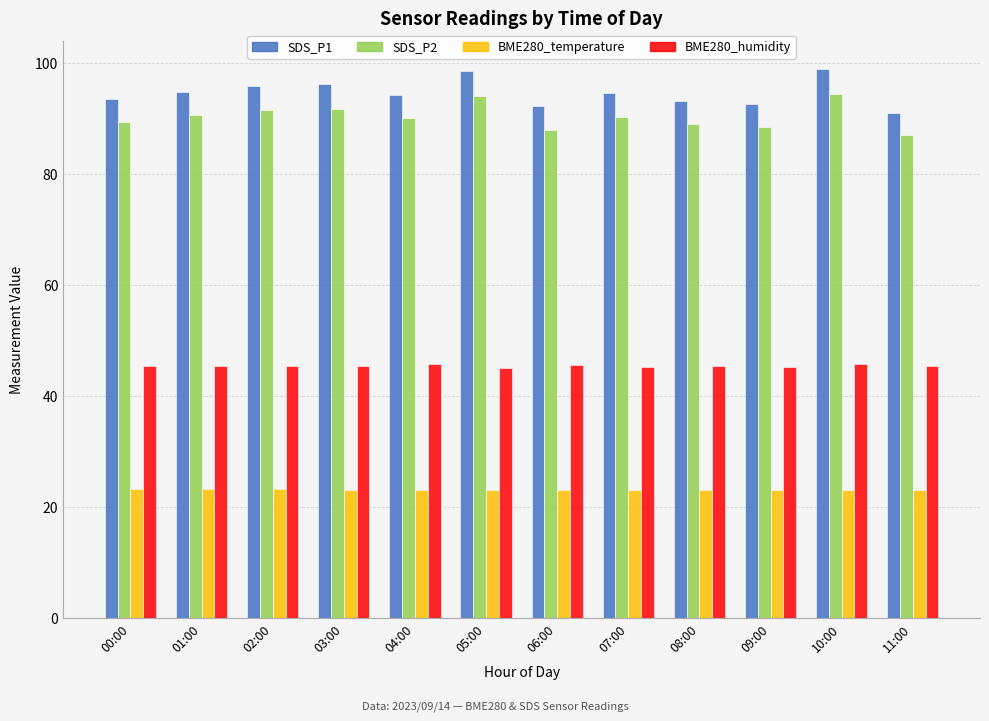

How many series are shown in this chart?

4